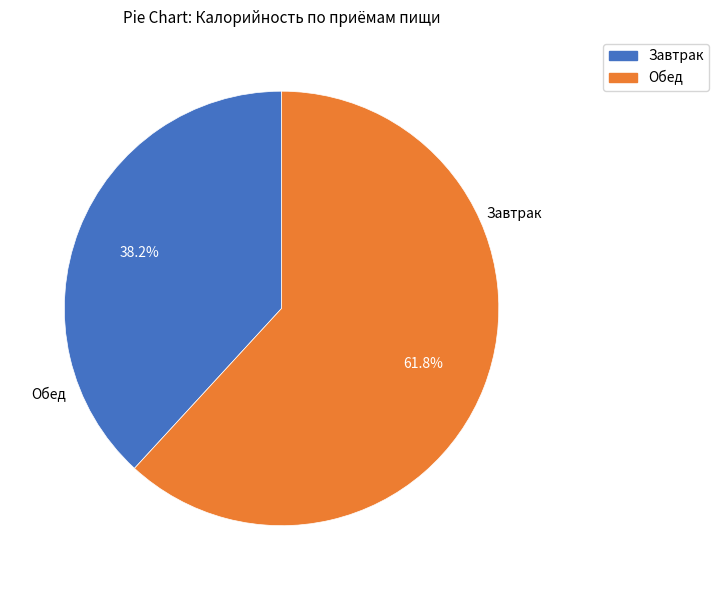

Is Завтрак the majority of the pie?

No